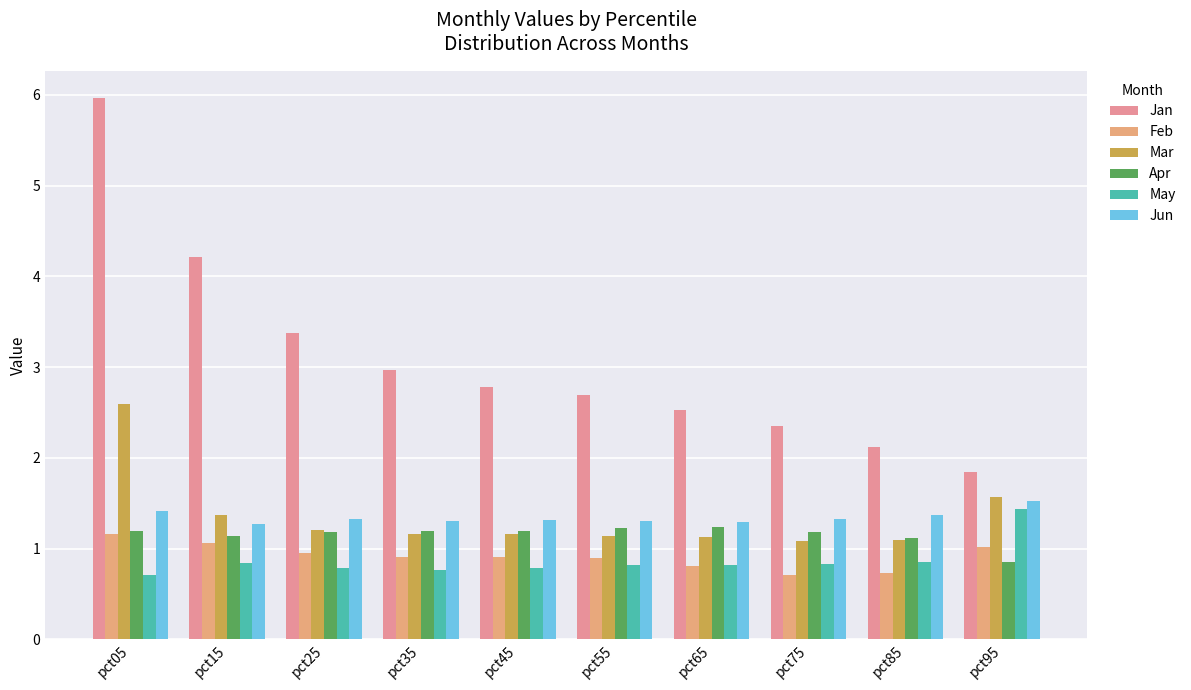

List the series in order of their peak value, lowest first.

Feb, Apr, May, Jun, Mar, Jan